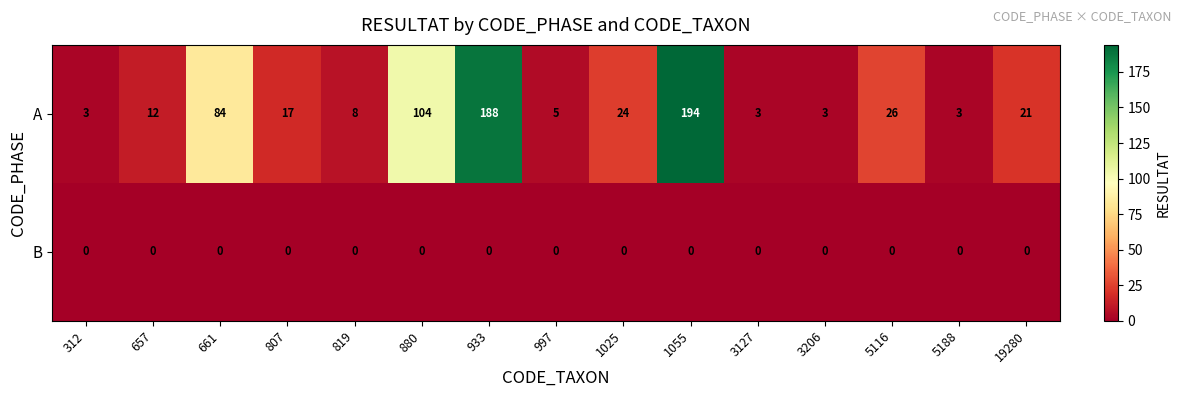

At which category is the sum across all series the highest?

1055